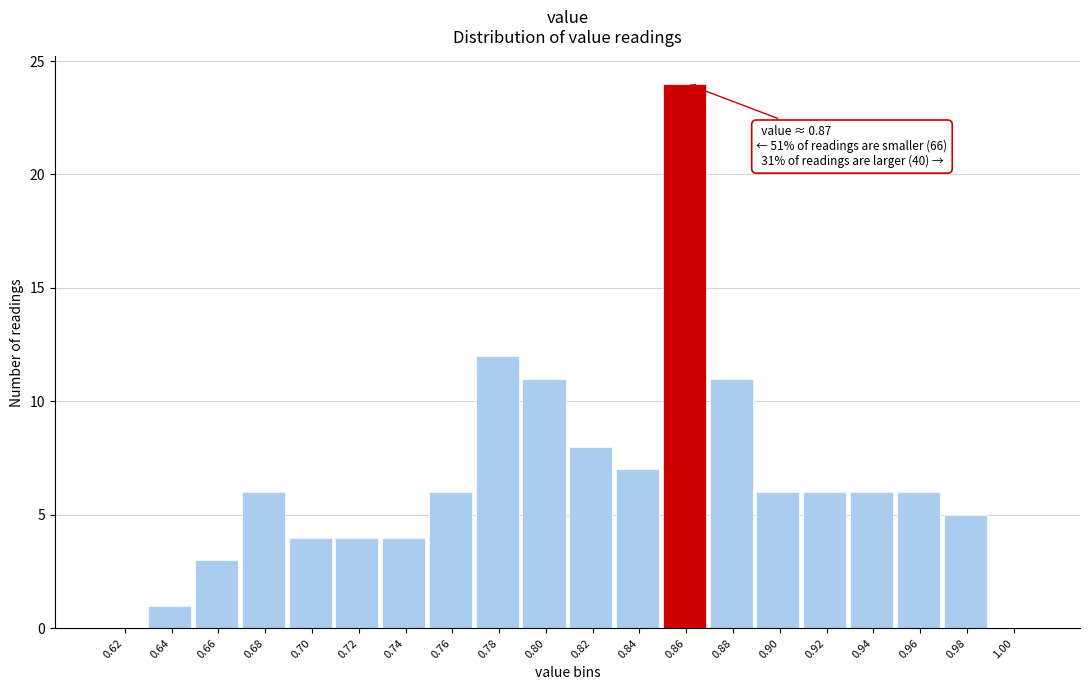

Reading right to left, what are all the values shown in this chart?

1.00=0	0.98=5	0.96=6	0.94=6	0.92=6	0.90=6	0.88=11	0.86=24	0.84=7	0.82=8	0.80=11	0.78=12	0.76=6	0.74=4	0.72=4	0.70=4	0.68=6	0.66=3	0.64=1	0.62=0